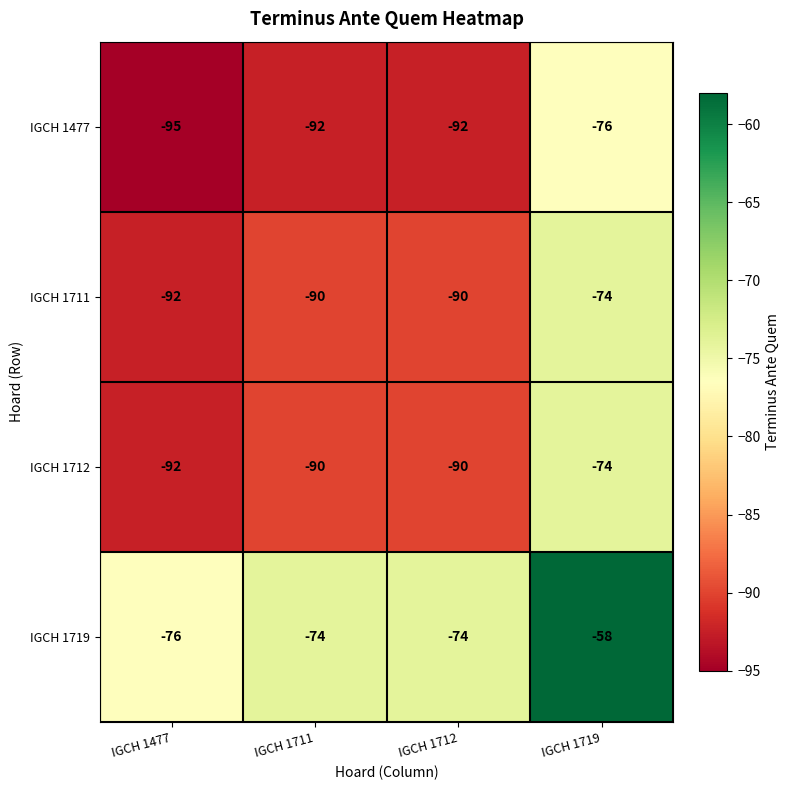

At which label is IGCH 1711 closest to -83?

IGCH 1711